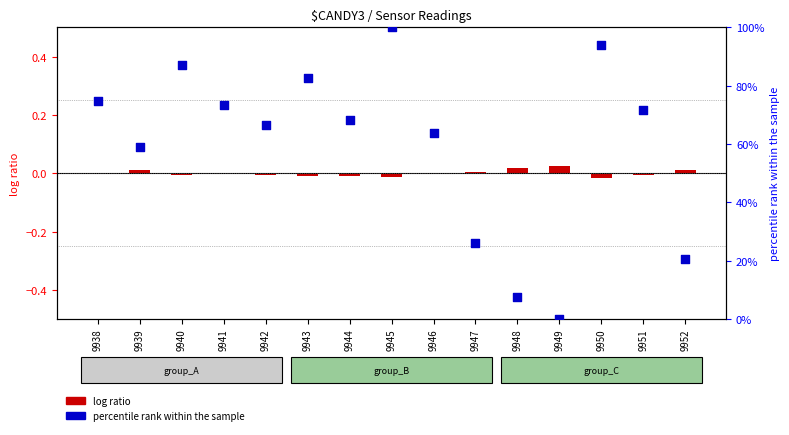

What is the change in value from 9939 to 9950?

+0.4